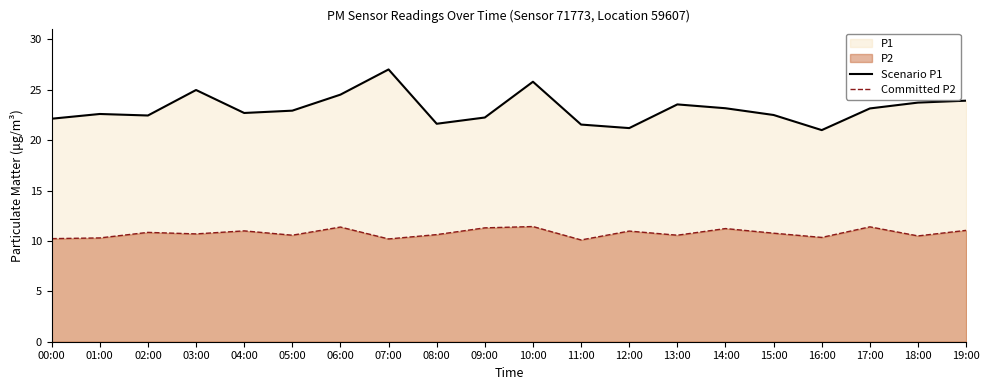

At which label does Committed P2 reach its peak?

10:00